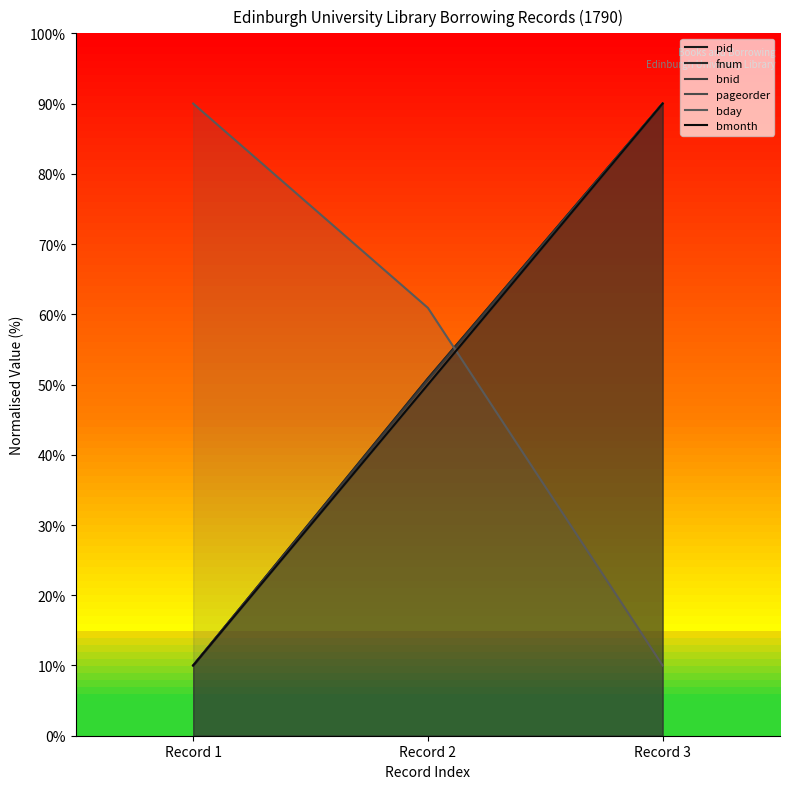

Does the chart have visible grid lines?

No